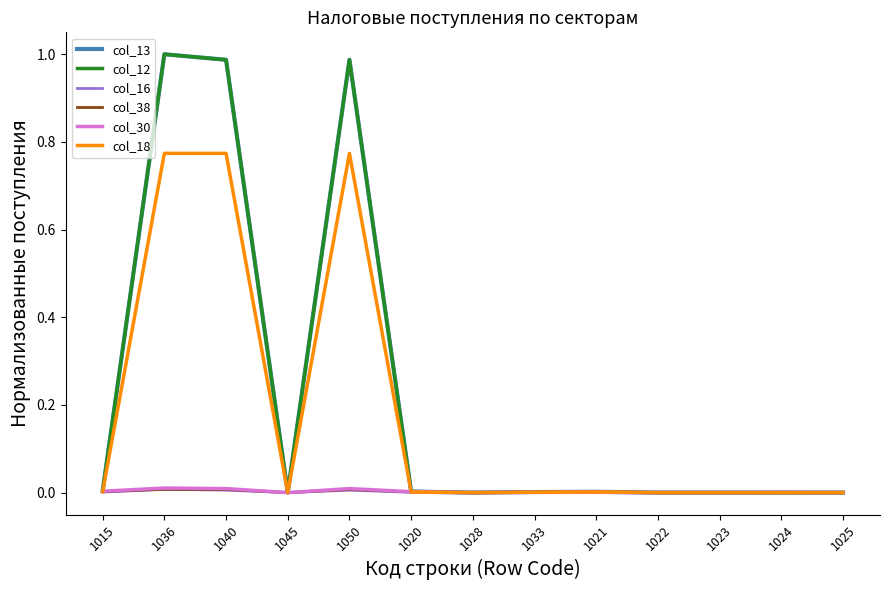

The value of col_12 at 1028 is 0.0. True or false?

True